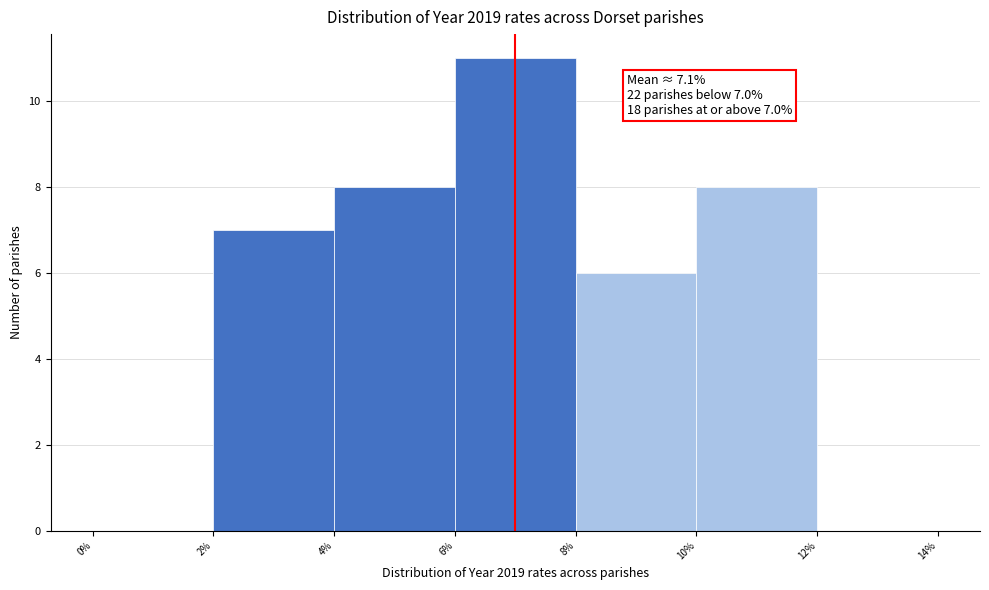

Over which range of the x-axis is the bar tallest?

6% to 8%